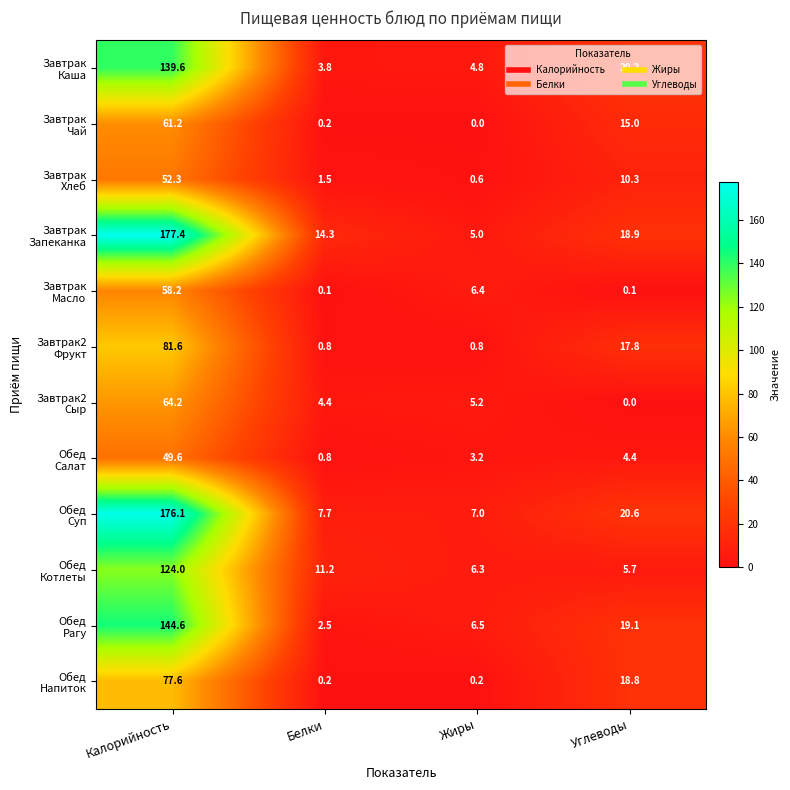

What is the greatest value displayed?

177.4